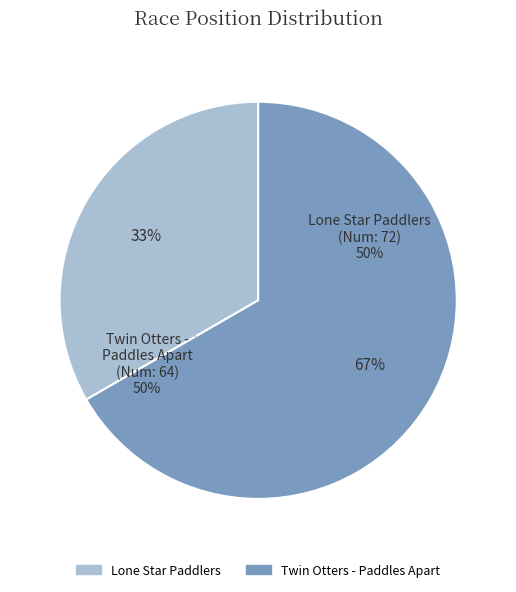

Rank the categories by value from highest to lowest.

64, 72